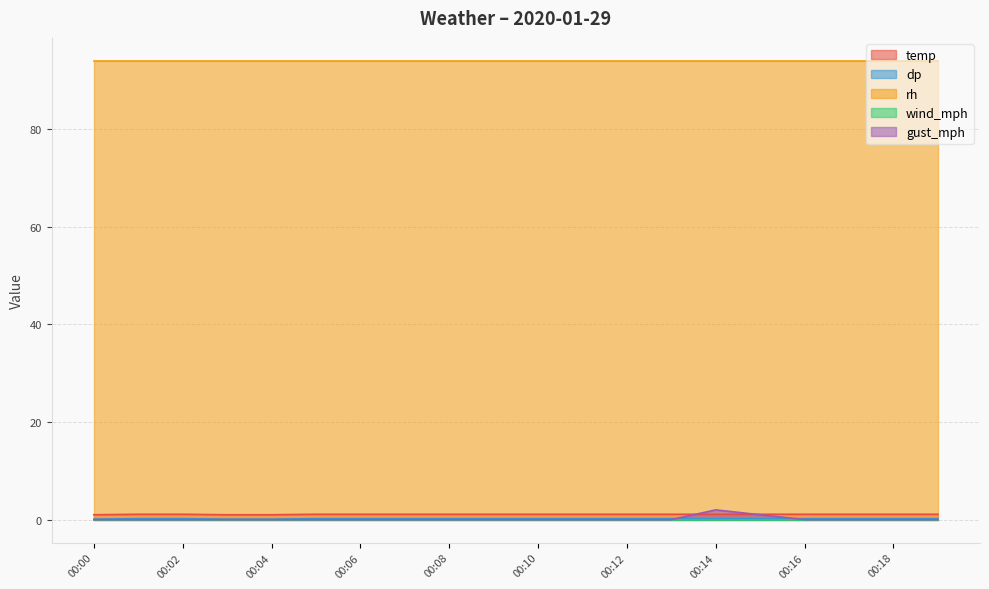

True or false: temp and rh intersect in this chart.

False